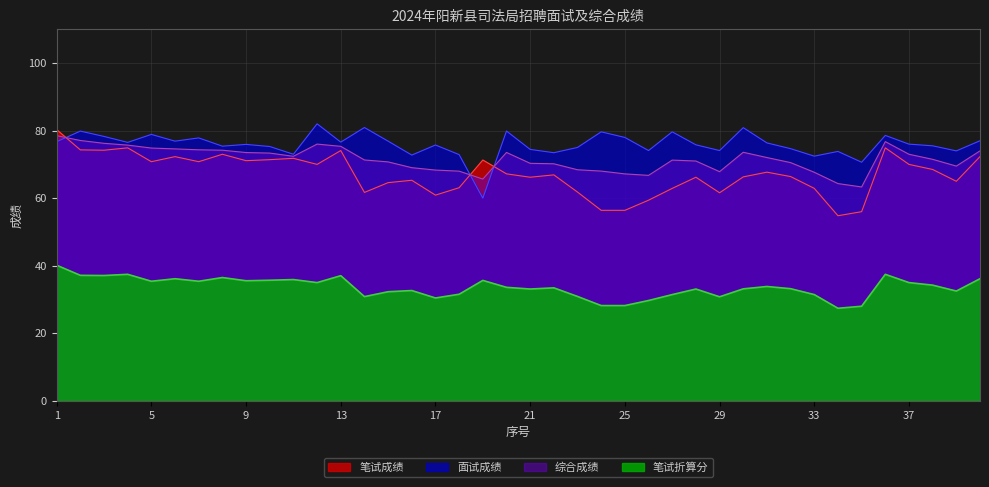

Where is the first local maximum for 笔试成绩?

4